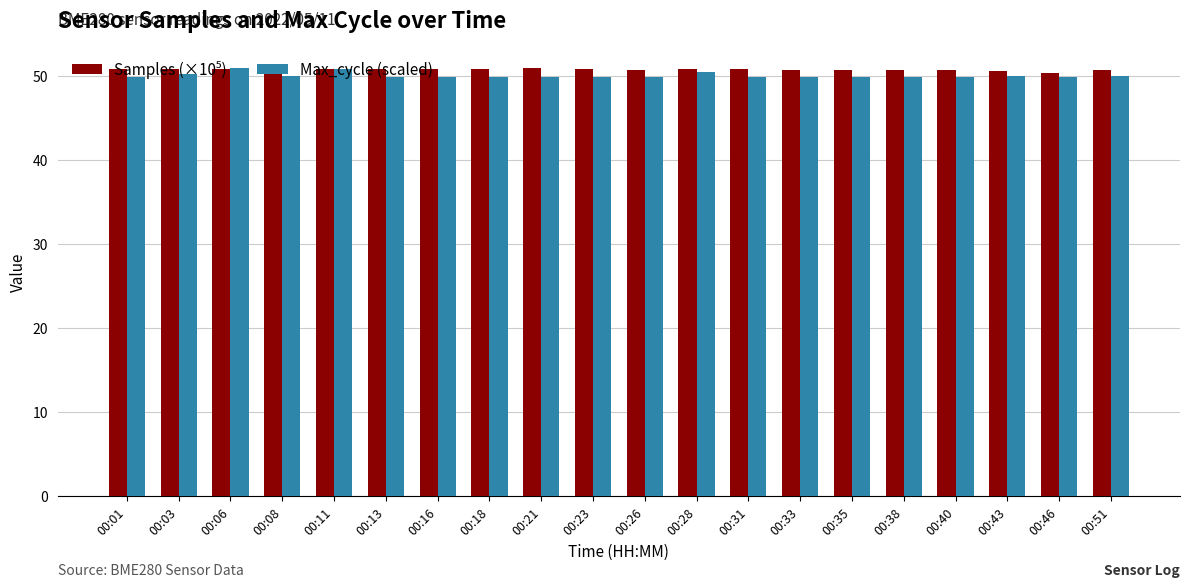

What is the value of the Max_cycle (scaled) bar at the 19th from the left?

49.9